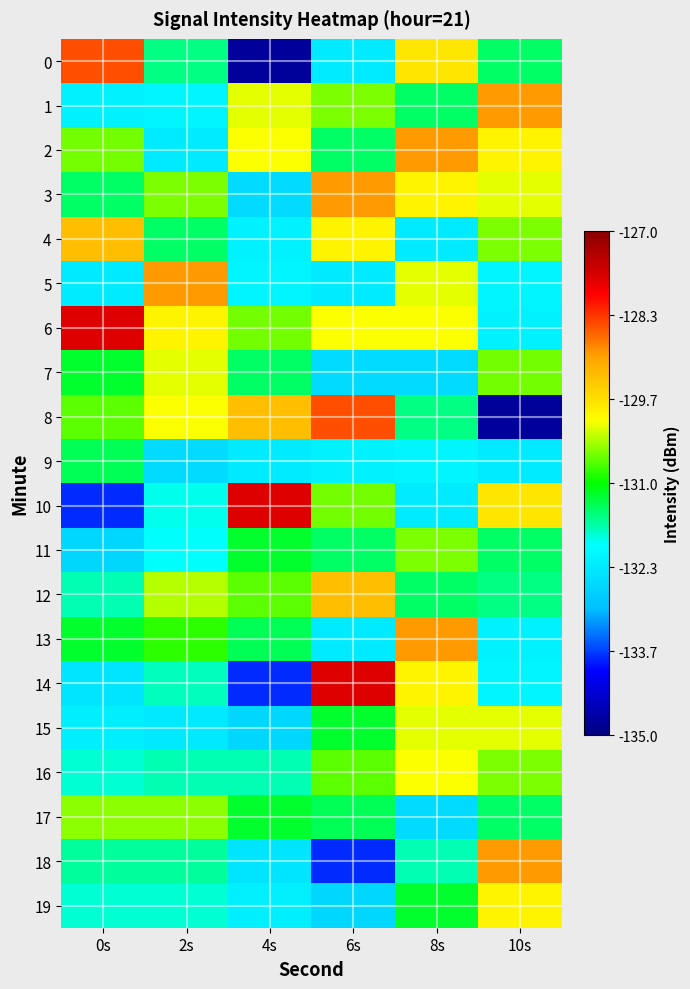

Reading right to left, extract all data points from this chart.

0: 10s=-131.4	8s=-129.7	6s=-132.3	4s=-134.8	2s=-131.5	0s=-128.5
1: 10s=-129.0	8s=-131.4	6s=-130.5	4s=-130.1	2s=-132.1	0s=-132.2
2: 10s=-129.9	8s=-129.0	6s=-131.4	4s=-130.0	2s=-132.3	0s=-130.6
3: 10s=-130.1	8s=-129.9	6s=-129.0	4s=-132.6	2s=-130.5	0s=-131.4
4: 10s=-130.5	8s=-132.3	6s=-129.9	4s=-132.2	2s=-131.4	0s=-129.3
5: 10s=-132.1	8s=-130.1	6s=-132.3	4s=-132.1	2s=-129.0	0s=-132.3
6: 10s=-132.2	8s=-130.0	6s=-130.0	4s=-130.6	2s=-129.9	0s=-127.7
7: 10s=-130.6	8s=-132.6	6s=-132.6	4s=-131.4	2s=-130.1	0s=-131.2
8: 10s=-134.8	8s=-131.5	6s=-128.5	4s=-129.3	2s=-130.0	0s=-130.6
9: 10s=-132.3	8s=-132.1	6s=-132.2	4s=-132.3	2s=-132.6	0s=-131.3
10: 10s=-129.7	8s=-132.3	6s=-130.6	4s=-127.7	2s=-131.9	0s=-133.8
11: 10s=-131.4	8s=-130.5	6s=-131.4	4s=-131.2	2s=-132.0	0s=-132.6
12: 10s=-131.5	8s=-131.4	6s=-129.3	4s=-130.6	2s=-130.3	0s=-131.7
13: 10s=-132.2	8s=-129.0	6s=-132.3	4s=-131.3	2s=-130.8	0s=-131.2
14: 10s=-132.1	8s=-129.9	6s=-127.7	4s=-133.8	2s=-131.7	0s=-132.4
15: 10s=-130.1	8s=-130.1	6s=-131.2	4s=-132.6	2s=-132.3	0s=-132.2
16: 10s=-130.5	8s=-130.0	6s=-130.6	4s=-131.7	2s=-131.7	0s=-131.8
17: 10s=-131.4	8s=-132.6	6s=-131.3	4s=-131.2	2s=-130.5	0s=-130.5
18: 10s=-129.0	8s=-131.7	6s=-133.8	4s=-132.4	2s=-131.6	0s=-131.6
19: 10s=-129.9	8s=-131.2	6s=-132.6	4s=-132.2	2s=-131.8	0s=-131.8